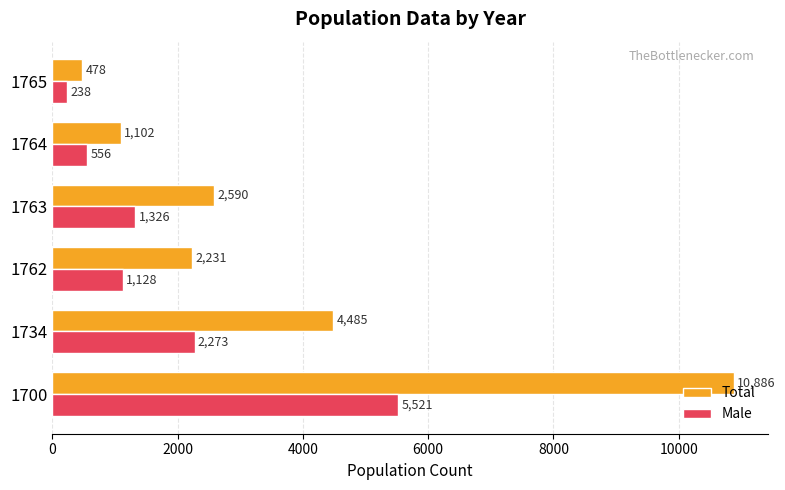

Rank the series by their average value, from lowest to highest.

Male, Total